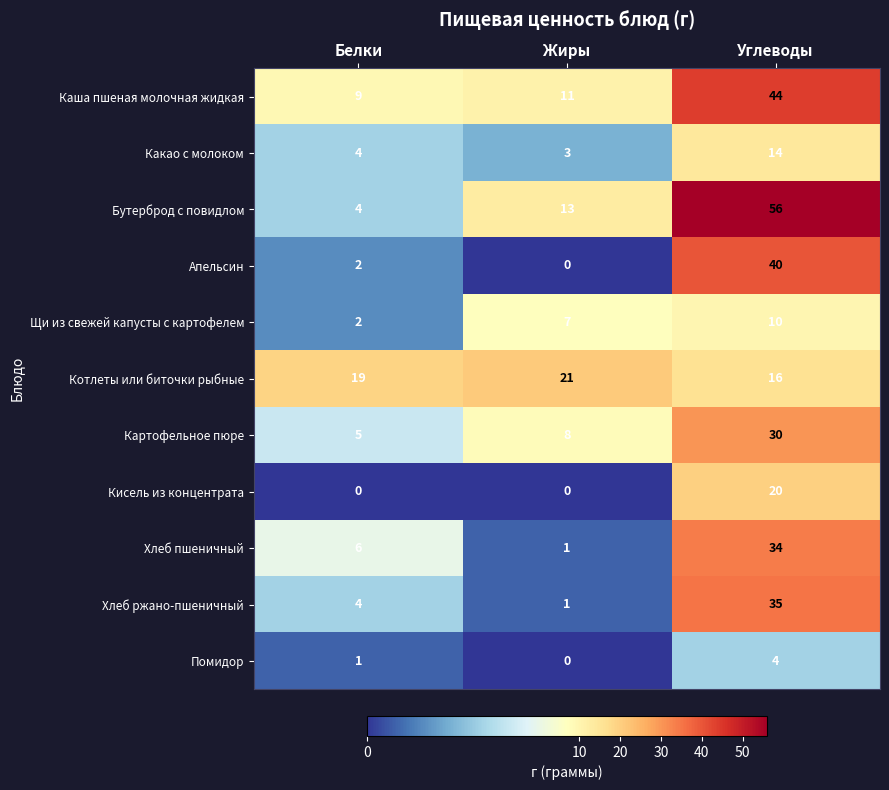

List the series in order of their peak value, highest first.

Бутерброд с повидлом, Каша пшеная молочная жидкая, Апельсин, Хлеб ржано-пшеничный, Хлеб пшеничный, Картофельное пюре, Котлеты или биточки рыбные, Кисель из концентрата, Какао с молоком, Щи из свежей капусты с картофелем, Помидор